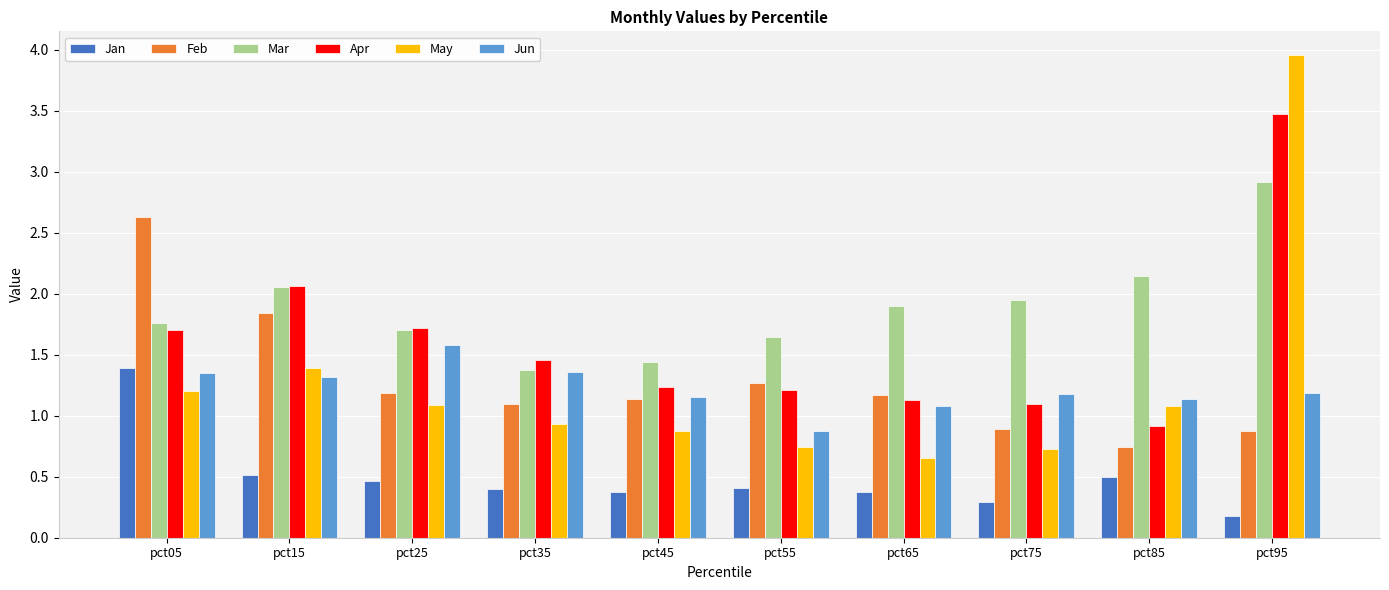

What is the total value across all series at pct35?

6.6